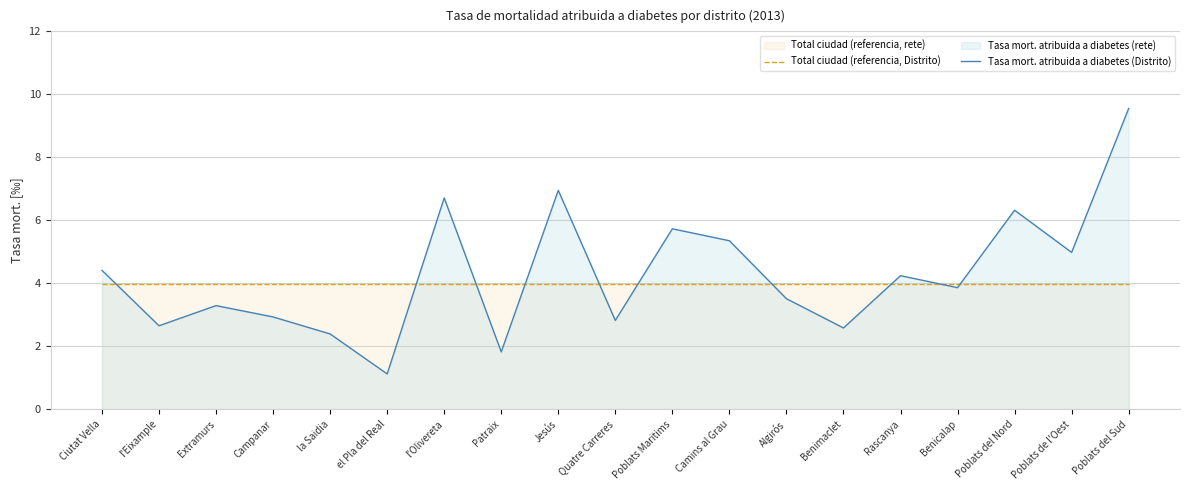

Which label corresponds to the smallest value in the chart?

el Pla del Real